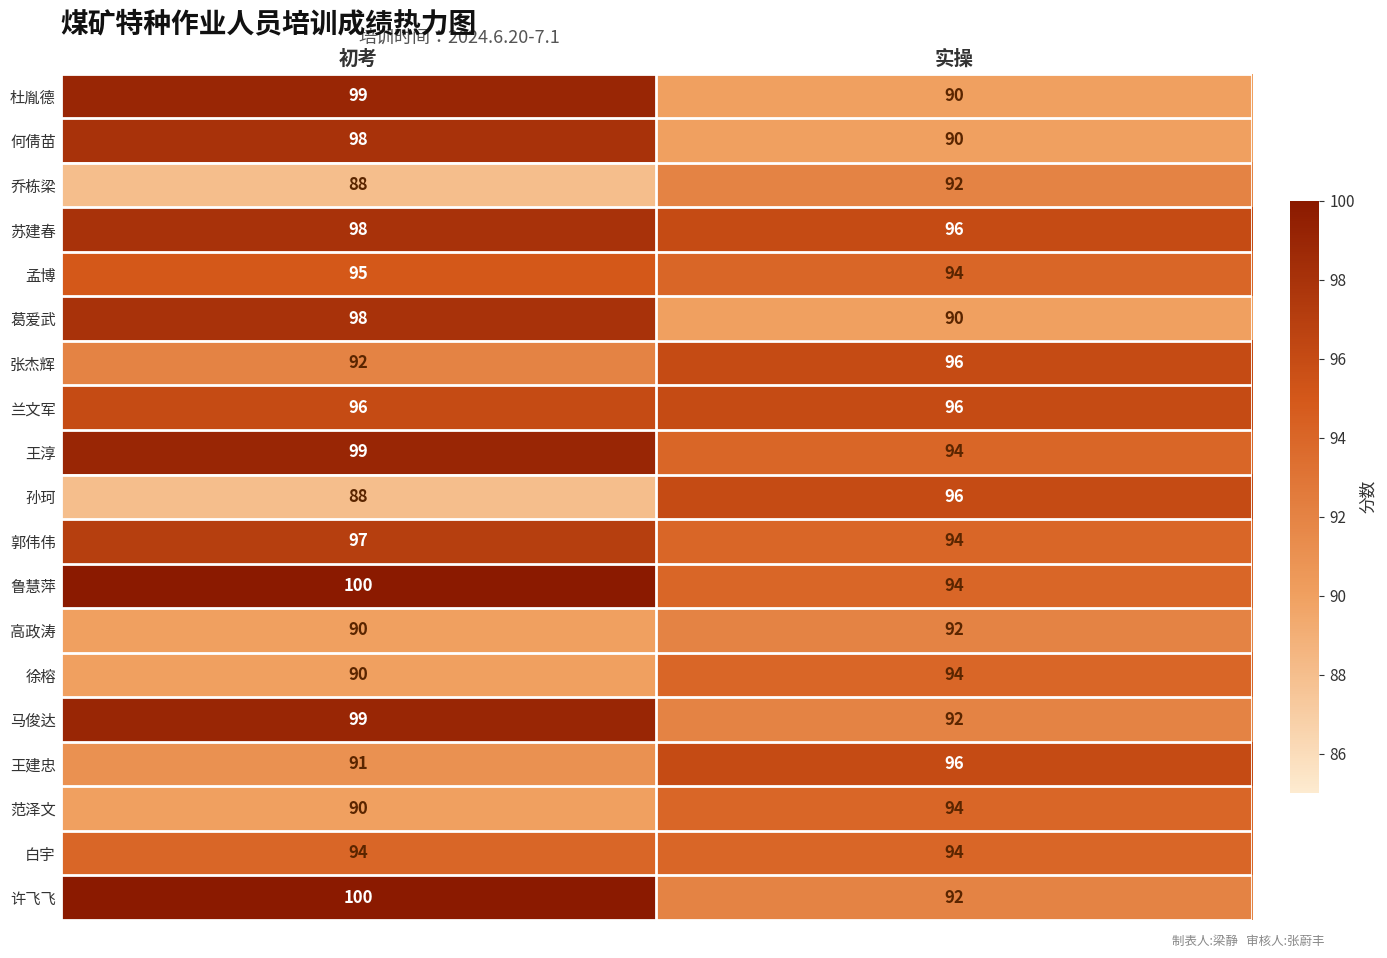

Which series has the largest range (max minus min)?

杜胤德